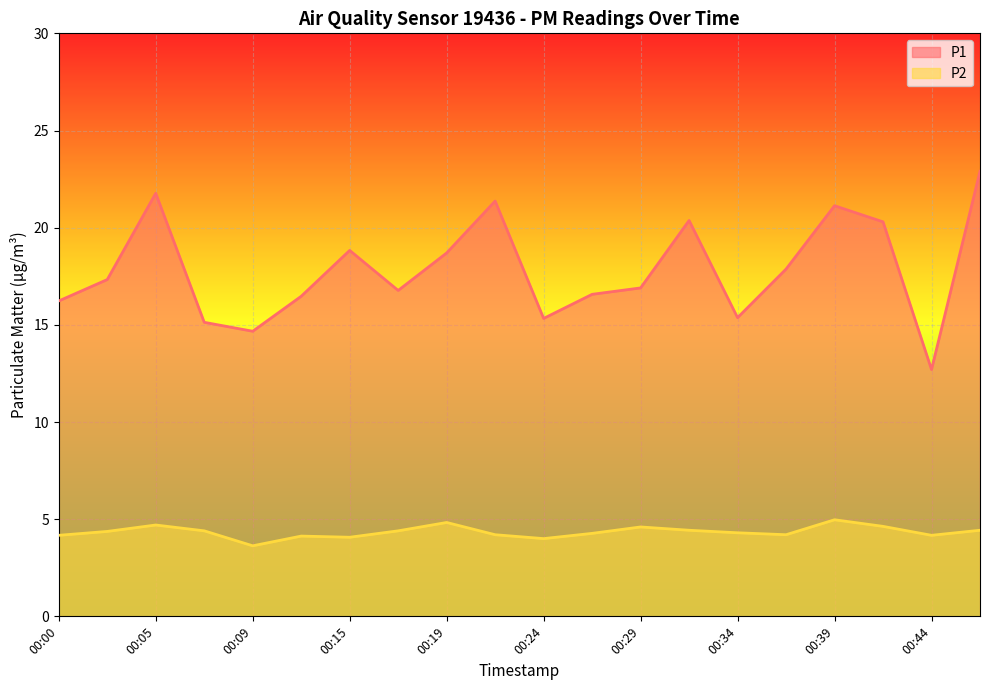

What is the difference between the highest and lowest values at 00:12?

12.3